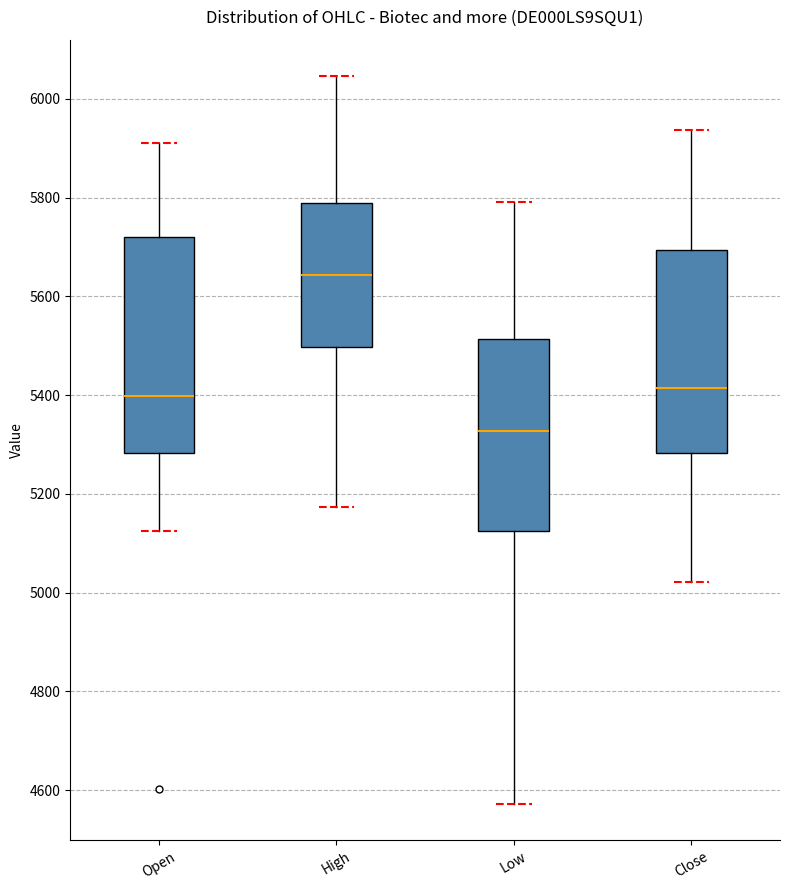

Reading left to right, transcribe this box plot: for each box, give where its median line is, the range the box spans, and where its two whiskers end, as read against the y-axis. The values are not printed on the chart, so give them approximately, as read against the axis.

Open: median 5400, box 5280 to 5720, whiskers 5120 to 5920
High: median 5640, box 5500 to 5800, whiskers 5180 to 6040
Low: median 5320, box 5120 to 5520, whiskers 4580 to 5800
Close: median 5420, box 5280 to 5700, whiskers 5020 to 5940